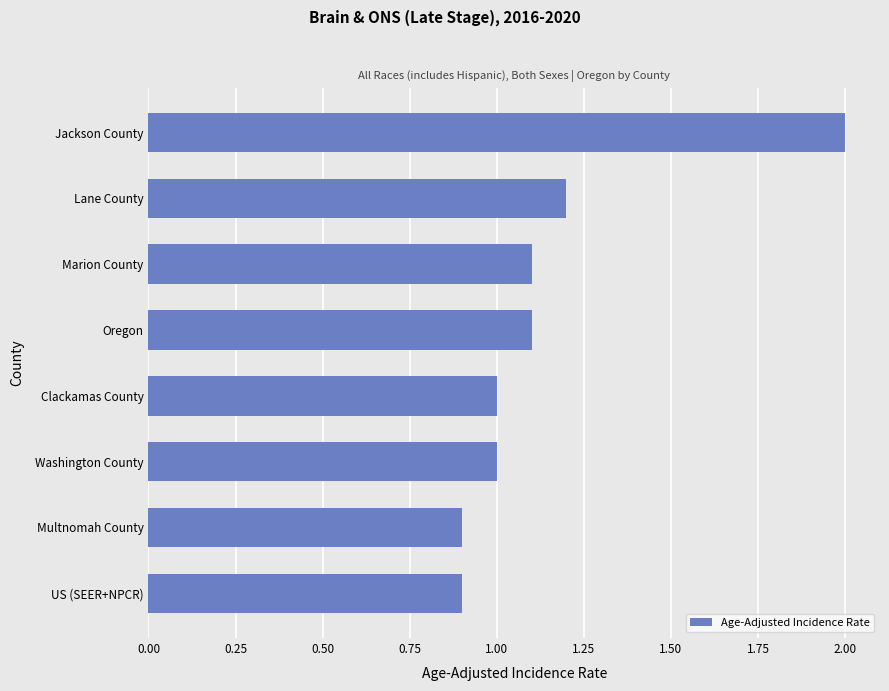

Approximately how many times larger is the value at Multnomah County compared to Oregon?

0.8